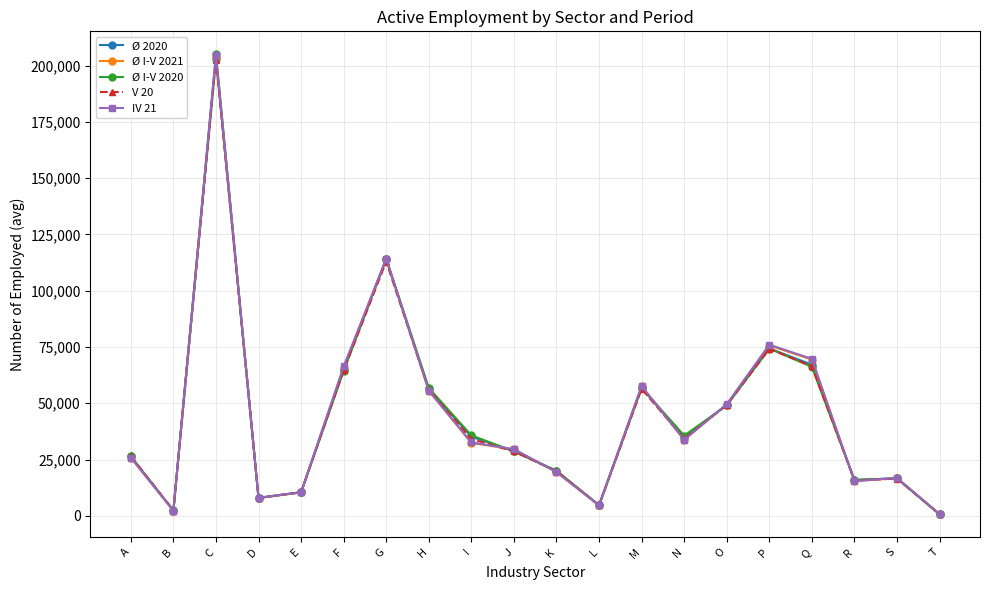

How many lines are shown in the chart?

5